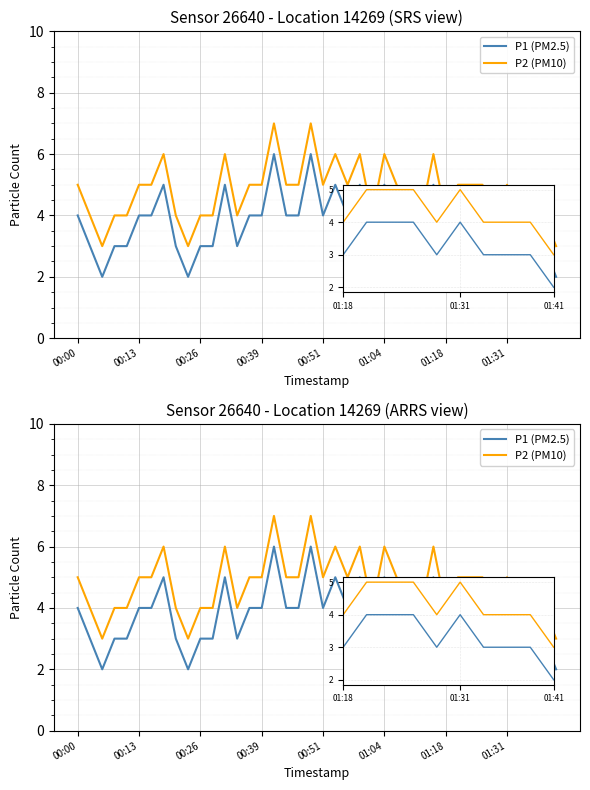

True or false: P1 (PM2.5) and P2 (PM10) intersect in this chart.

False